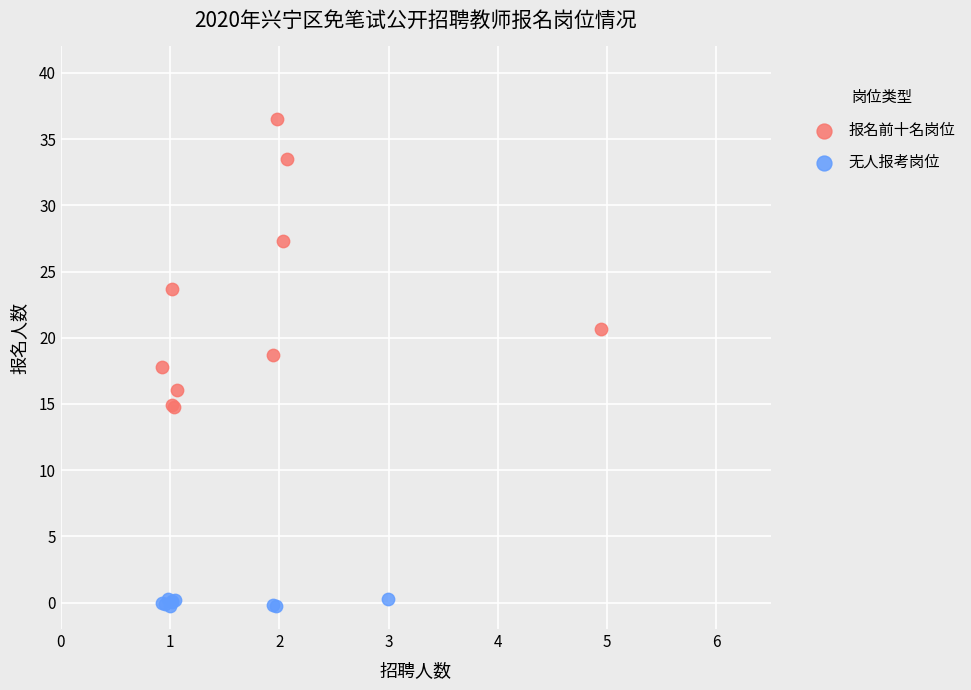

Which series has the largest Y range (max minus min)?

报名前十名岗位